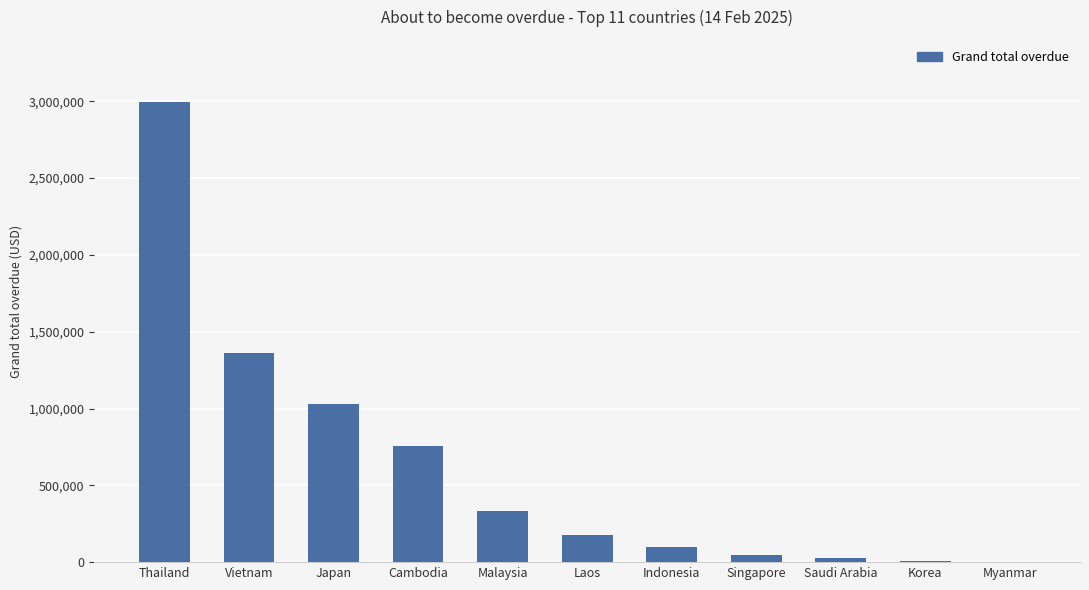

What value does the data have at Vietnam?

1363612.8